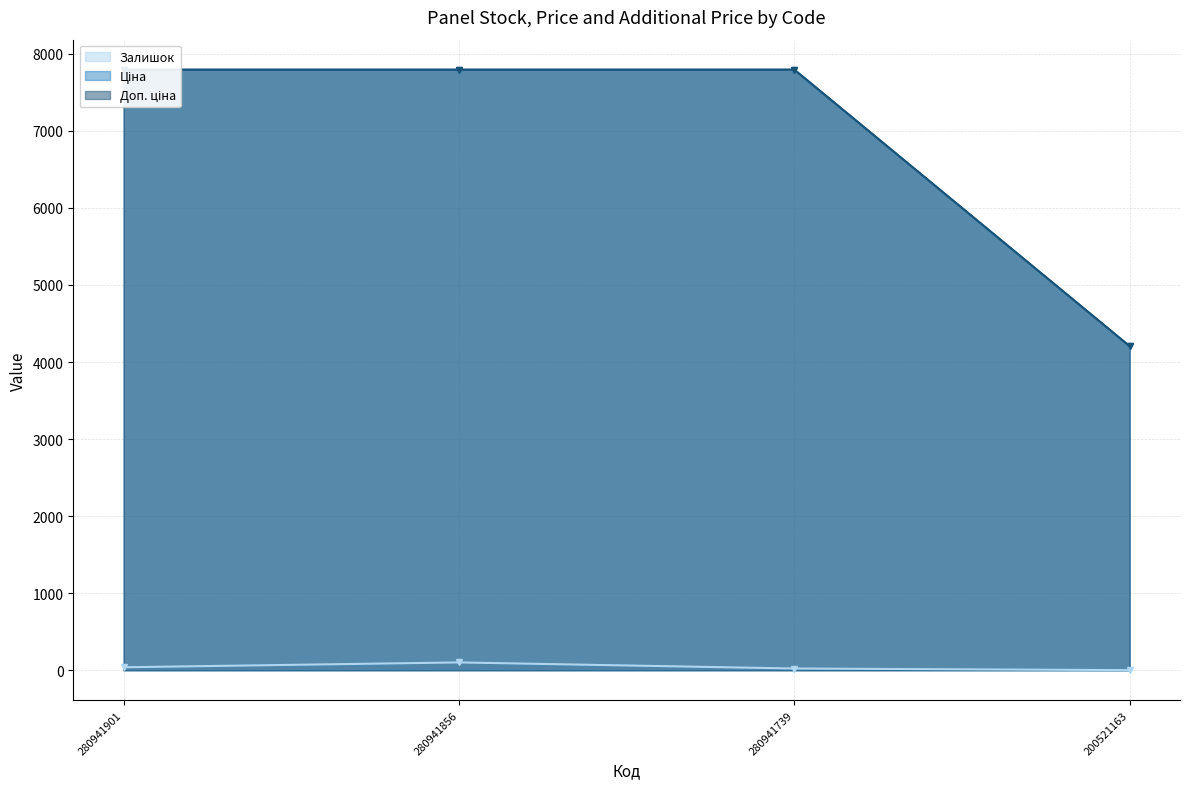

Between 280941739 and 200521163, which is larger?

280941739